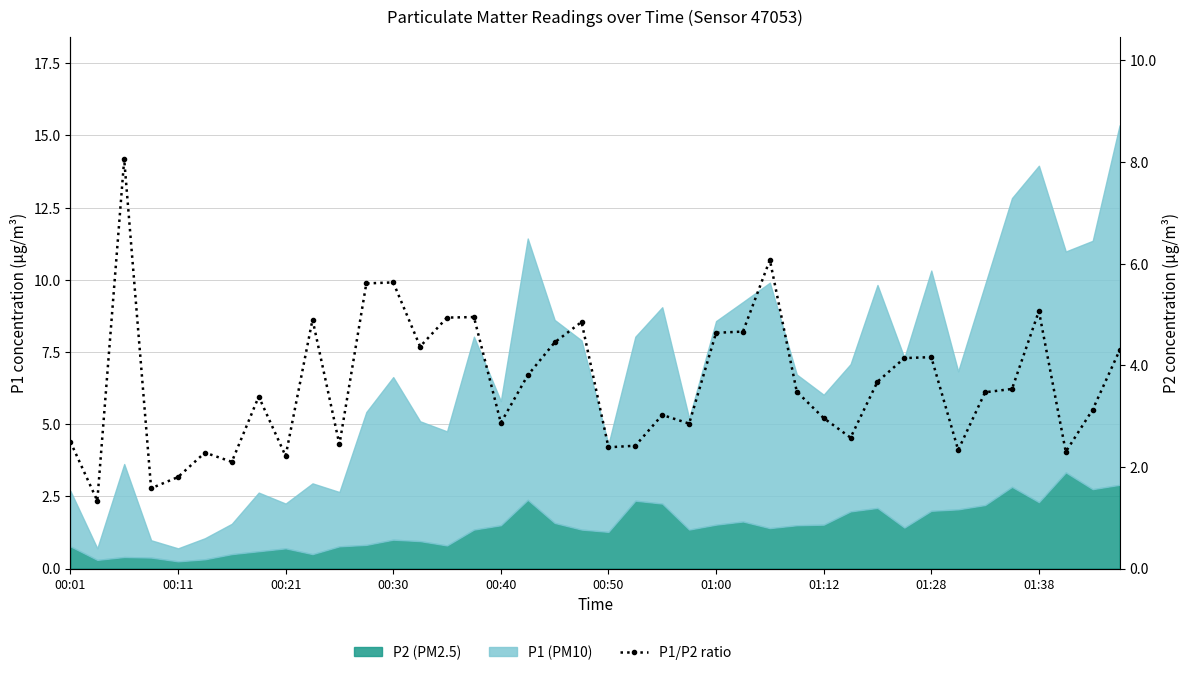

At which category does the chart reach its minimum across all series?

00:11